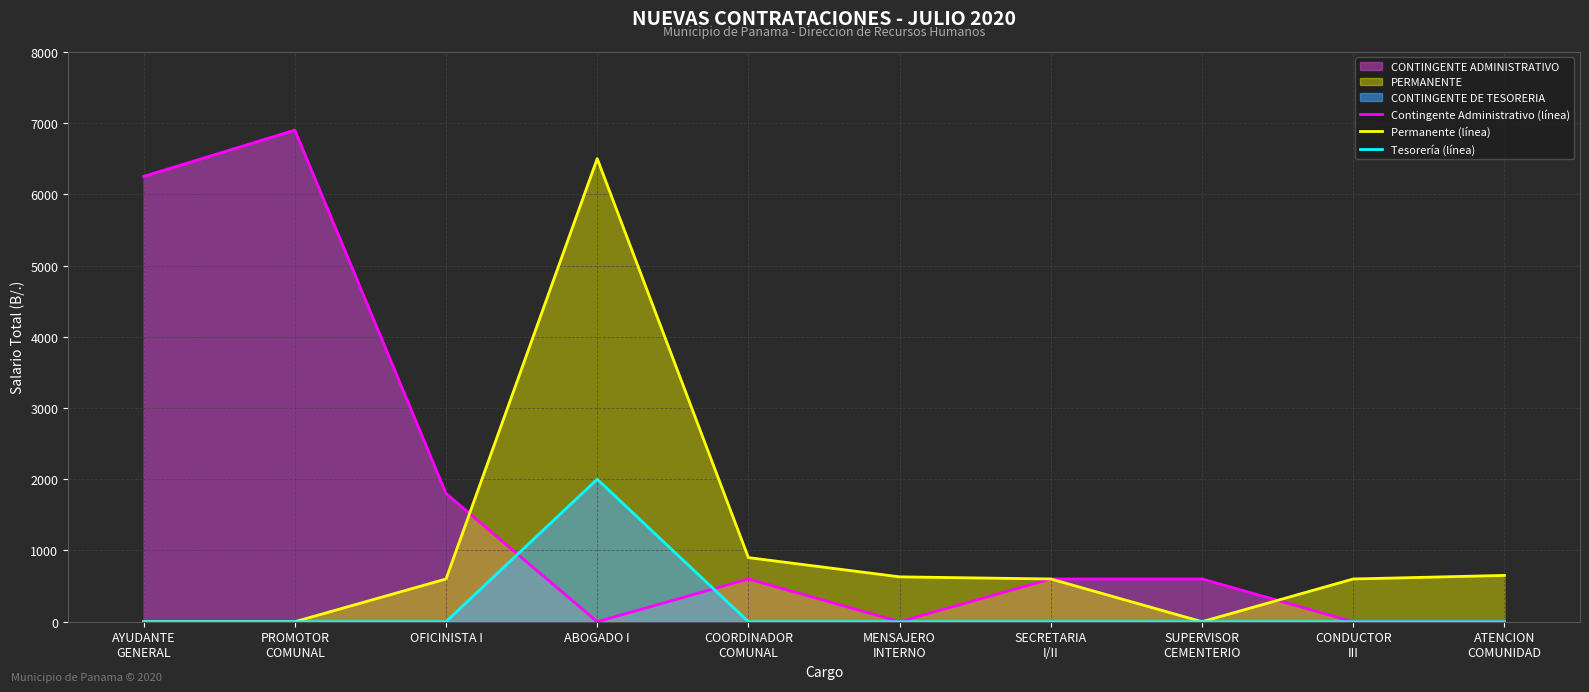

True or false: Permanente (línea) and Contingente Administrativo (línea) cross at least once.

True